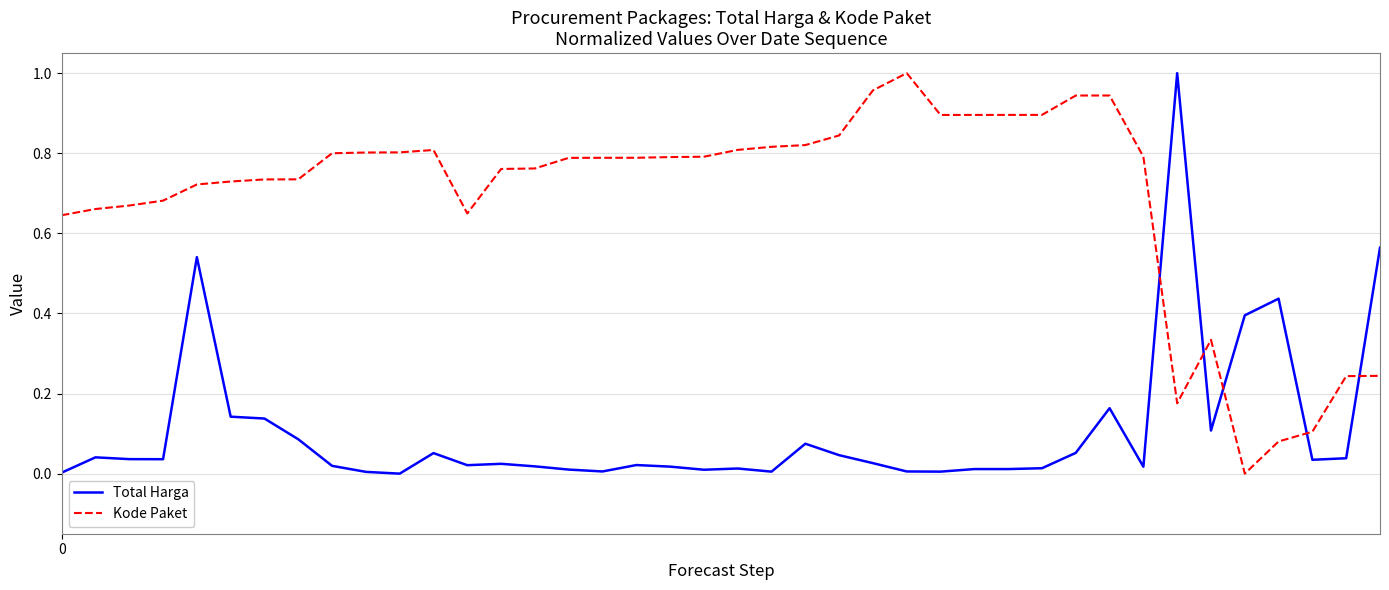

Rank the series by their average value, from lowest to highest.

Total Harga, Kode Paket